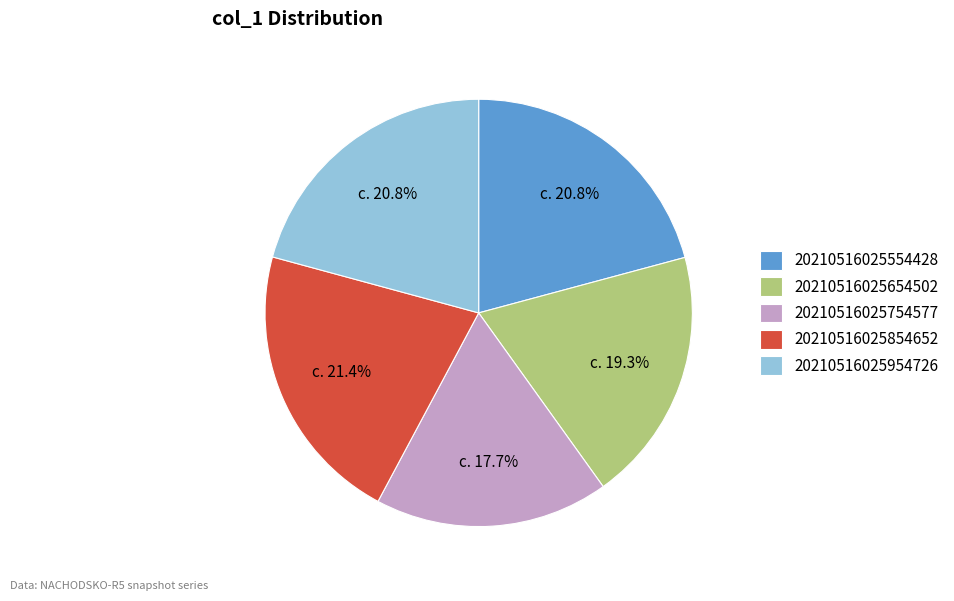

Which category has the smallest portion of the pie?

20210516025754577